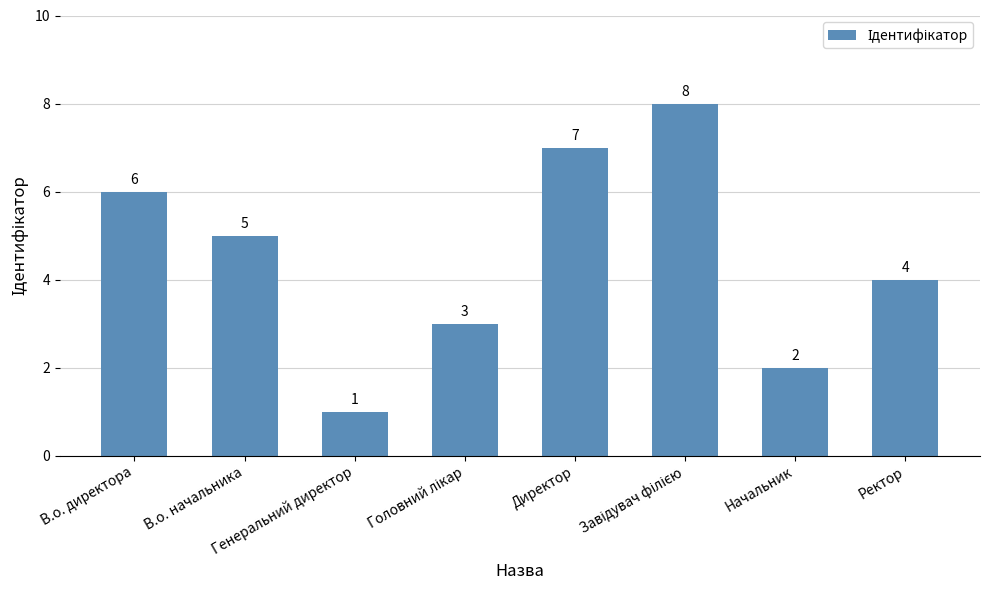

What is the label of the 8th bar from the right?

В.о. директора